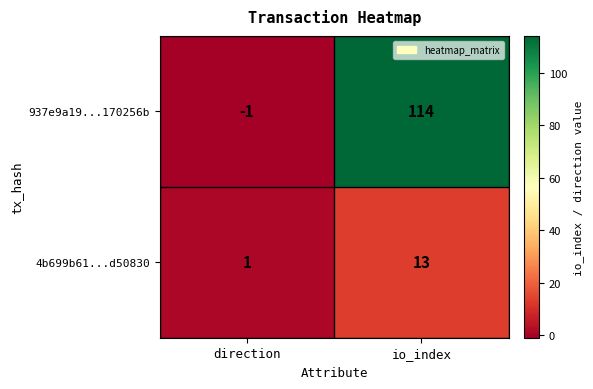

List the series in order of their overall mean, highest first.

937e9a19...170256b, 4b699b61...d50830